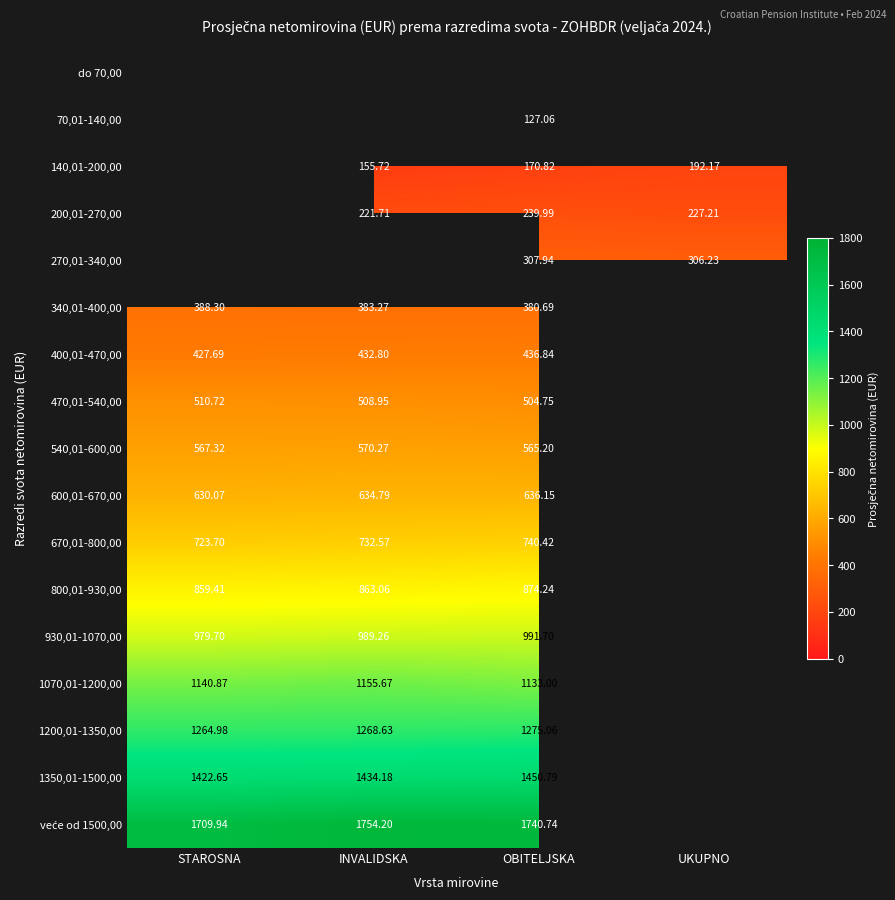

Is the value of 1350,01-1500,00 at OBITELJSKA greater than the value of 670,01-800,00 at STAROSNA?

Yes